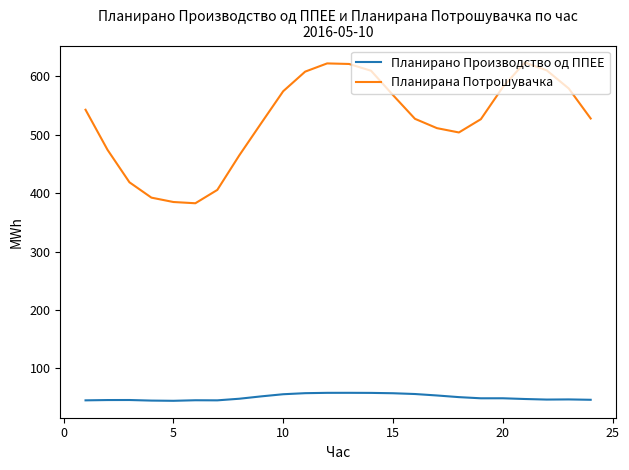

True or false: Планирано Производство од ППЕЕ and Планирана Потрошувачка cross at least once.

False